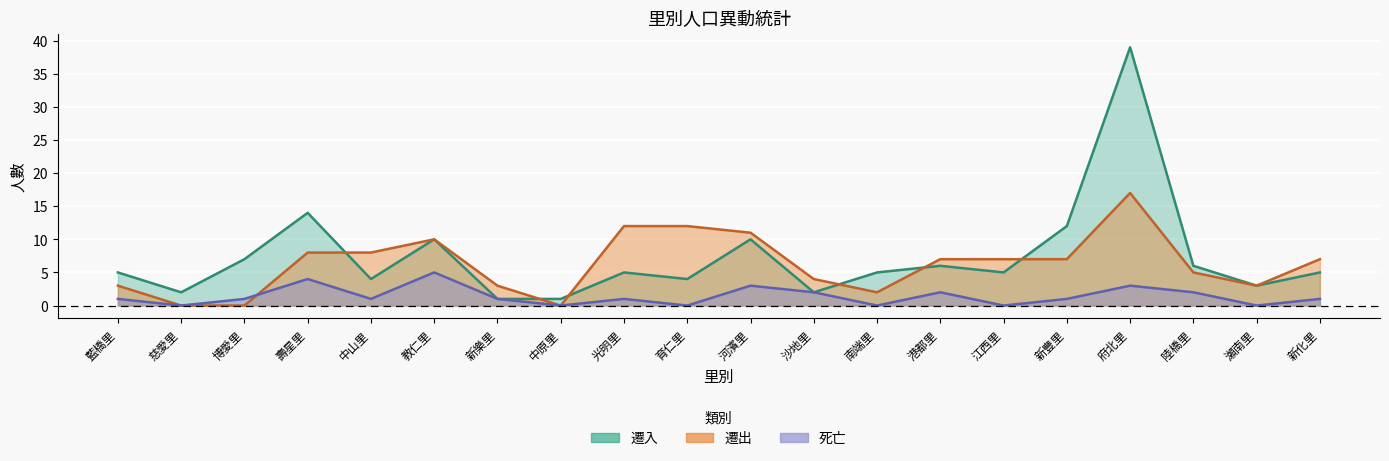

At which label is 死亡 closest to 2?

沙地里